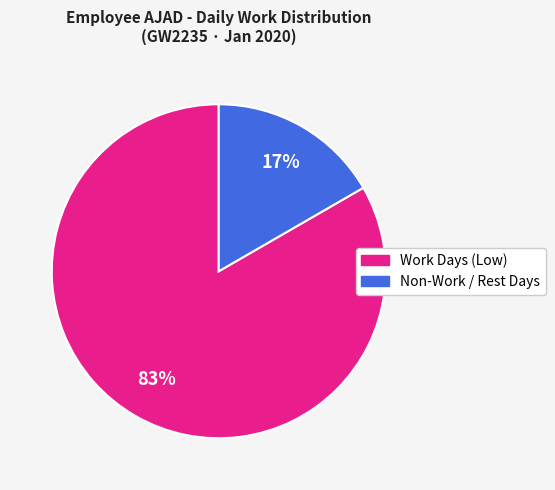

Does any single category account for the majority?

Yes